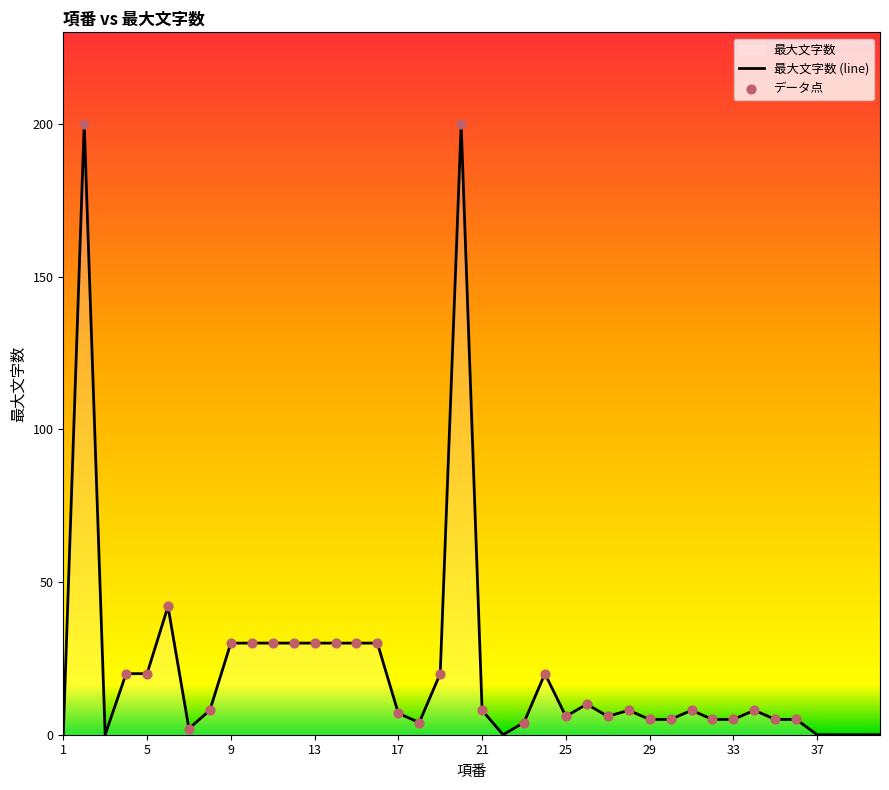

What is the change in value from 8 to 17?

-1